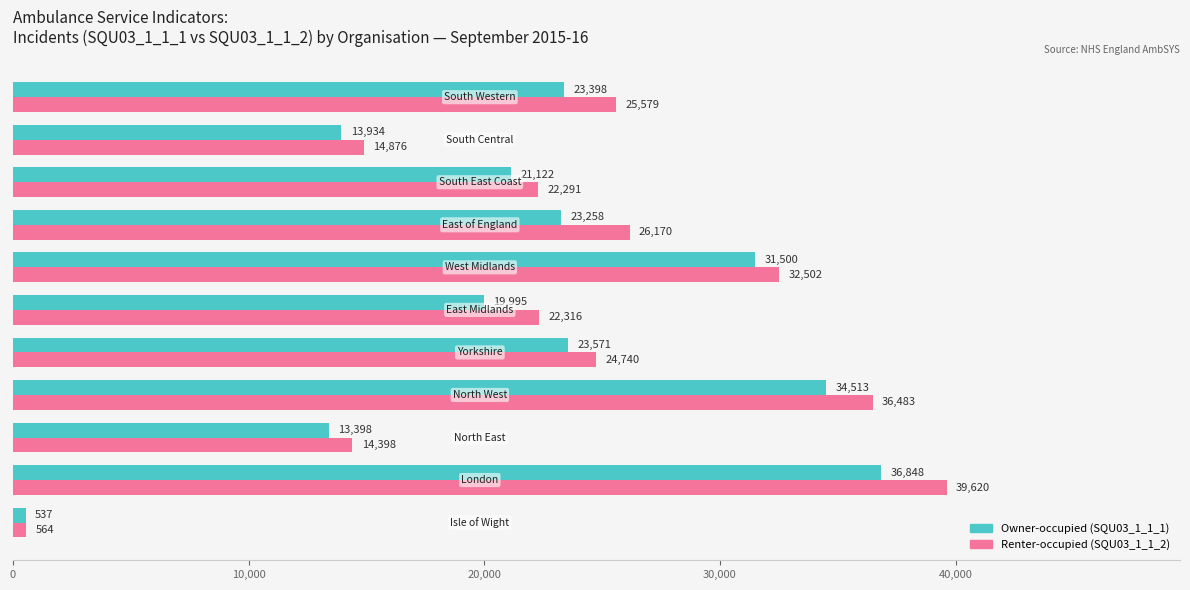

How many data points does each series have?

11